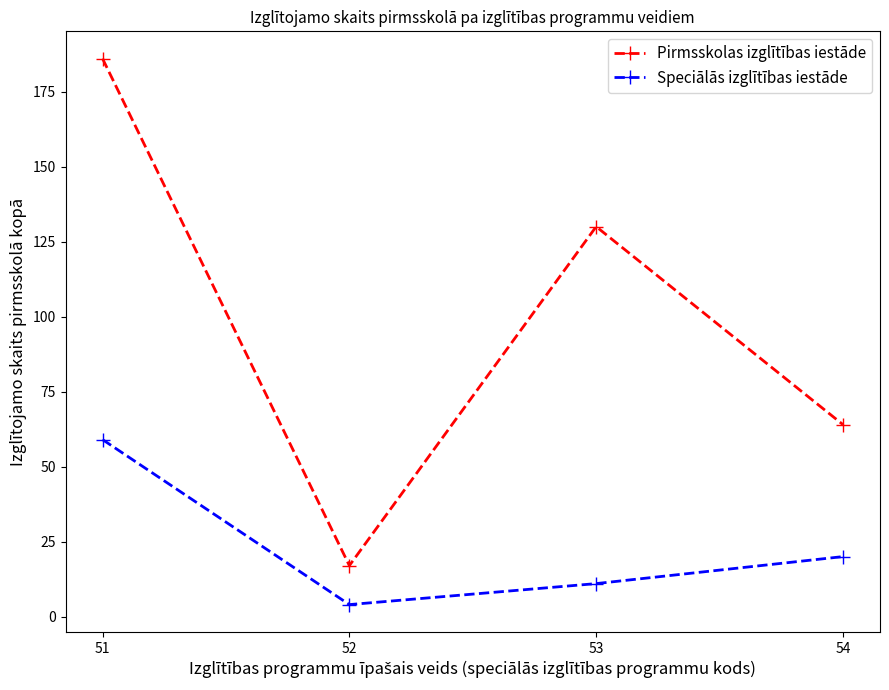

At which category is the sum across all series the highest?

51